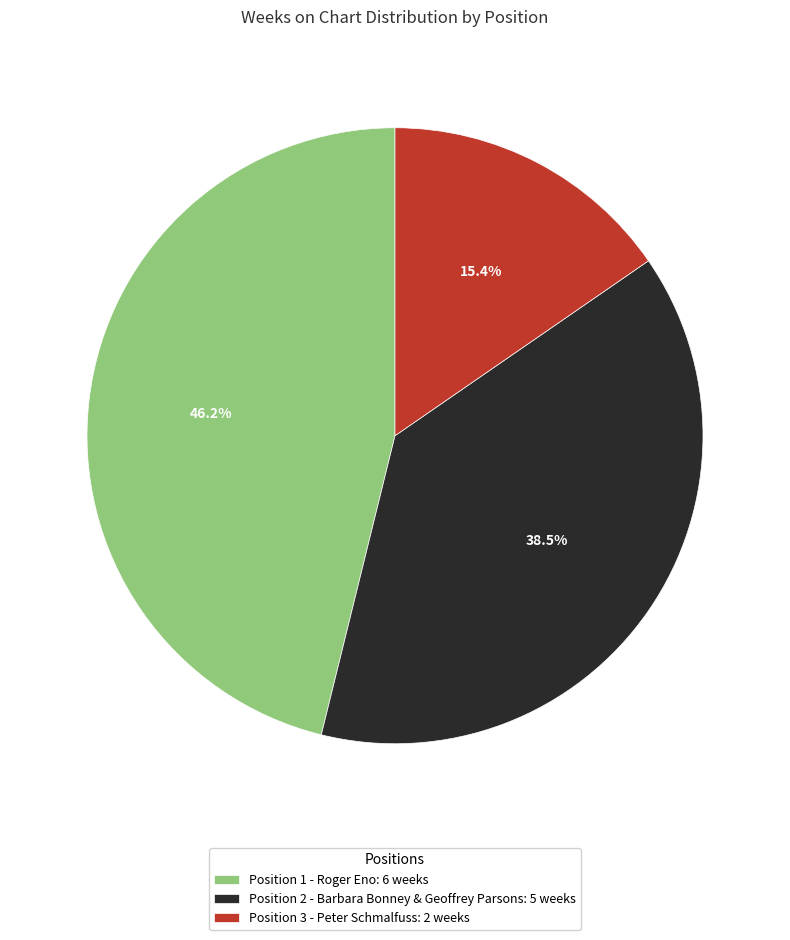

Rank the categories by value from highest to lowest.

Position 1 - Roger Eno: 6 weeks, Position 2 - Barbara Bonney & Geoffrey Parsons: 5 weeks, Position 3 - Peter Schmalfuss: 2 weeks